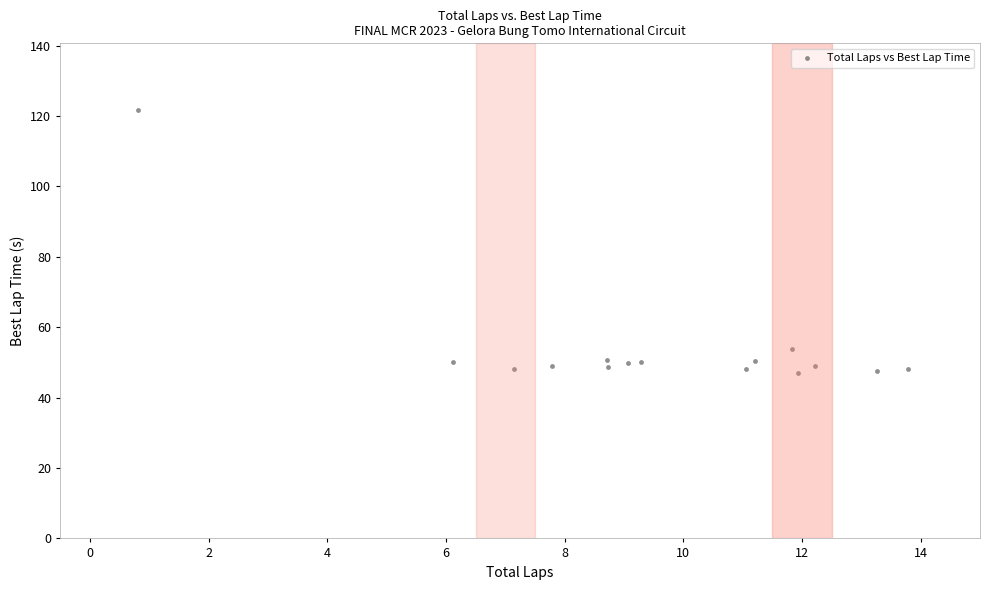

What is the range of X values (max minus min)?

13.0